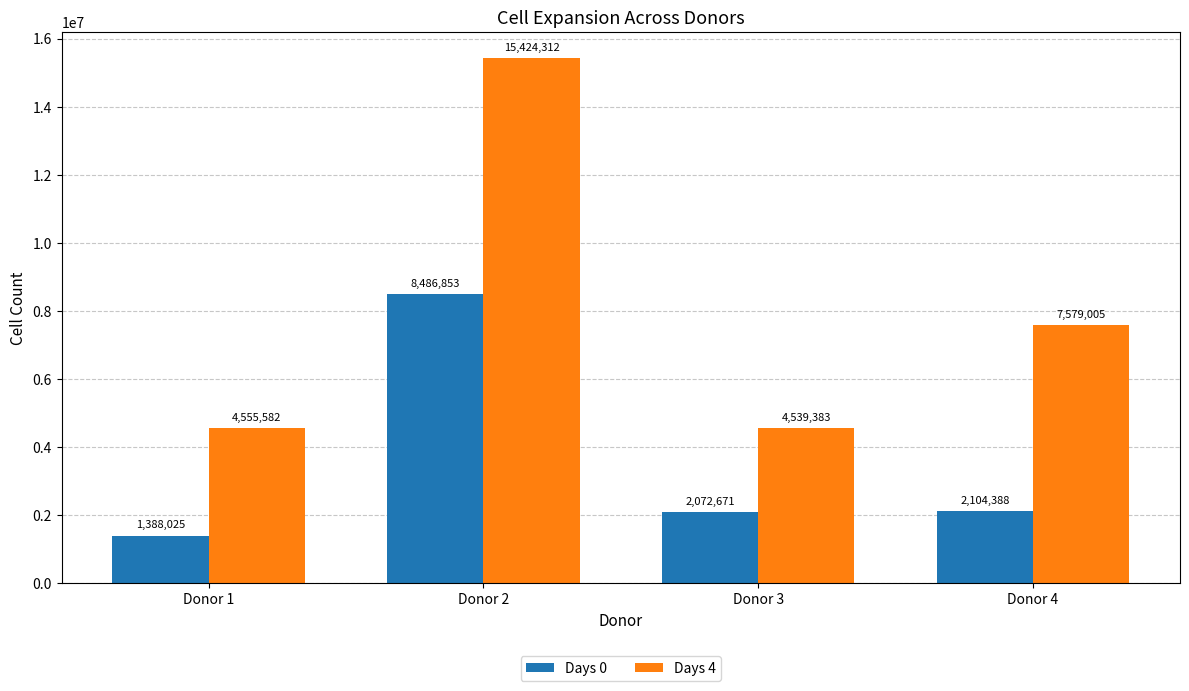

At Donor 2, list the series in order from largest to smallest.

Days 4, Days 0